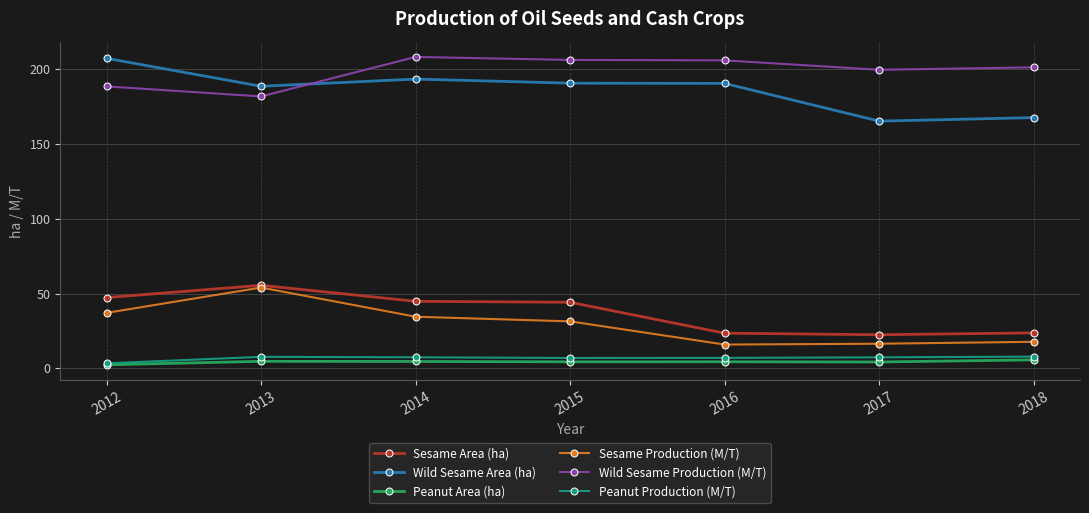

Does the chart have visible grid lines?

Yes